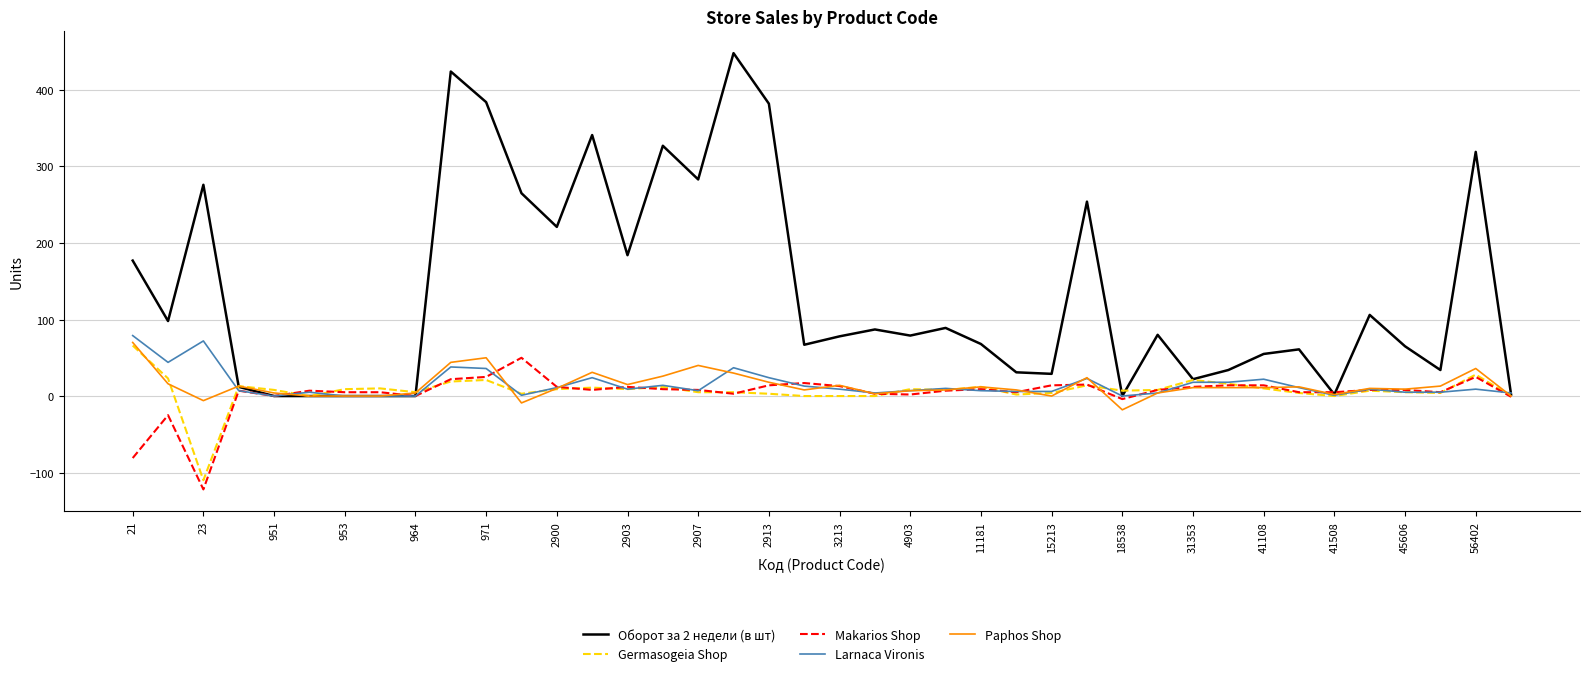

Which series has the widest spread of values?

Оборот за 2 недели (в шт)